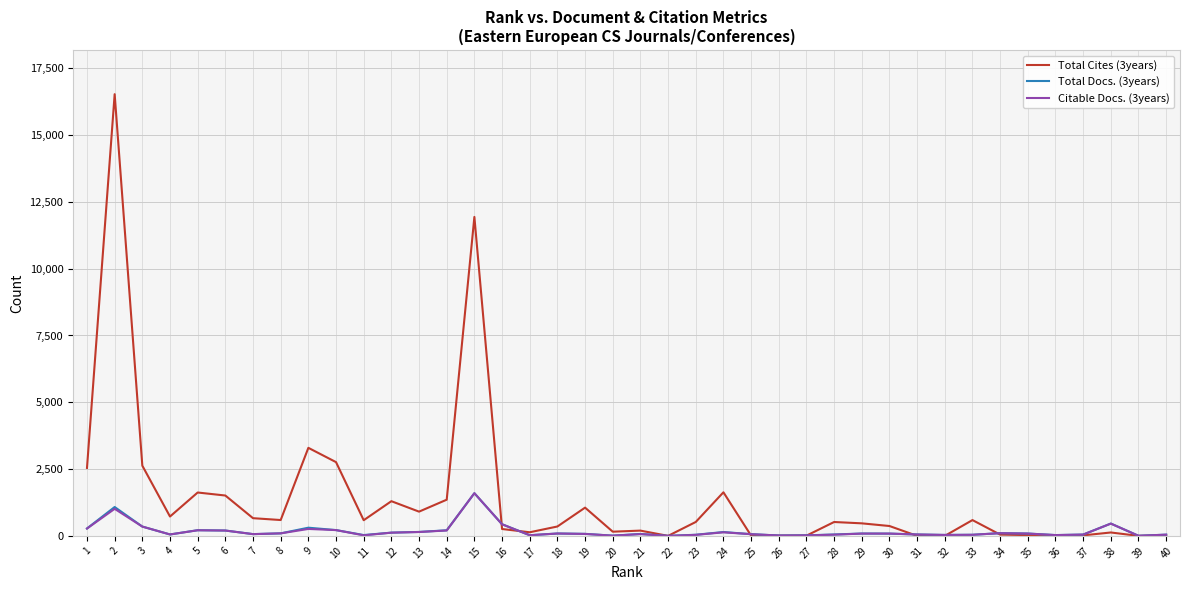

Which series has the widest spread of values?

Total Cites (3years)